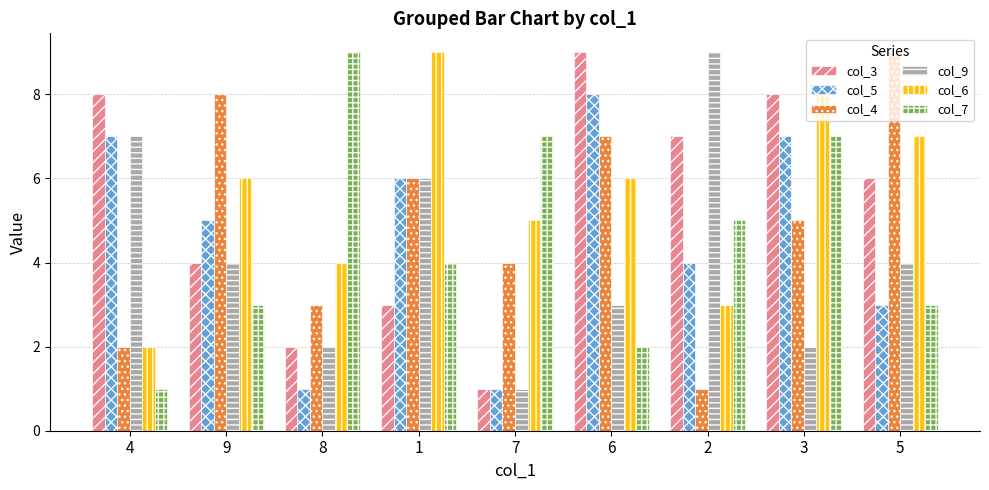

List the labels in order of col_4 value, largest first.

5, 9, 6, 1, 3, 7, 8, 4, 2